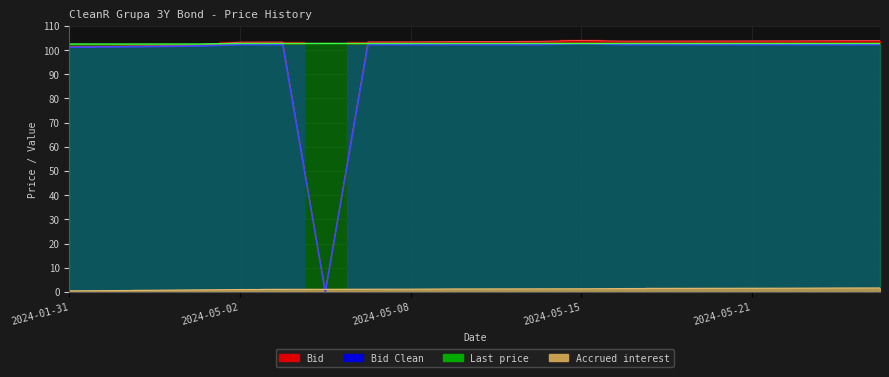

Rank the series by their maximum value, from highest to lowest.

Bid, Last price, Bid Clean, Accrued interest